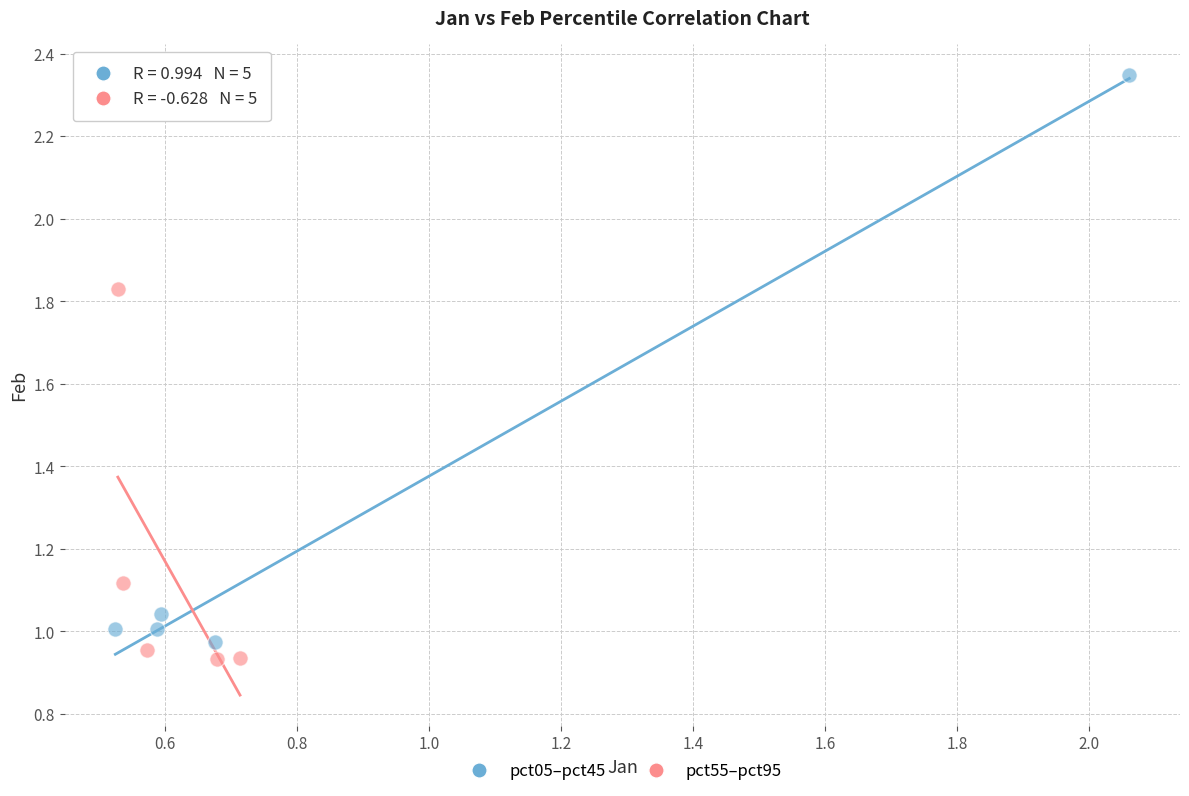

Which series contains the lowest Y value?

pct55–pct95